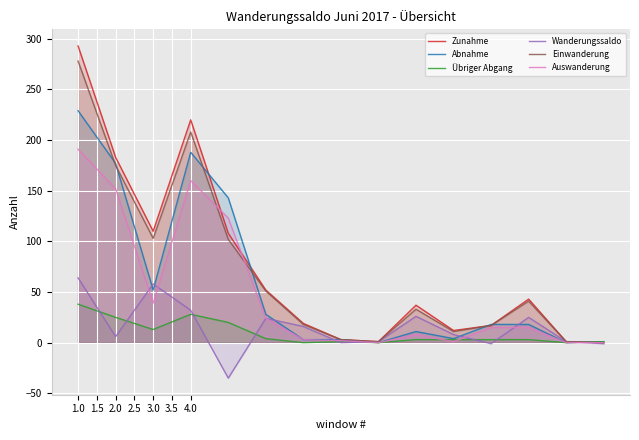

At which category is the sum across all series the highest?

1.0